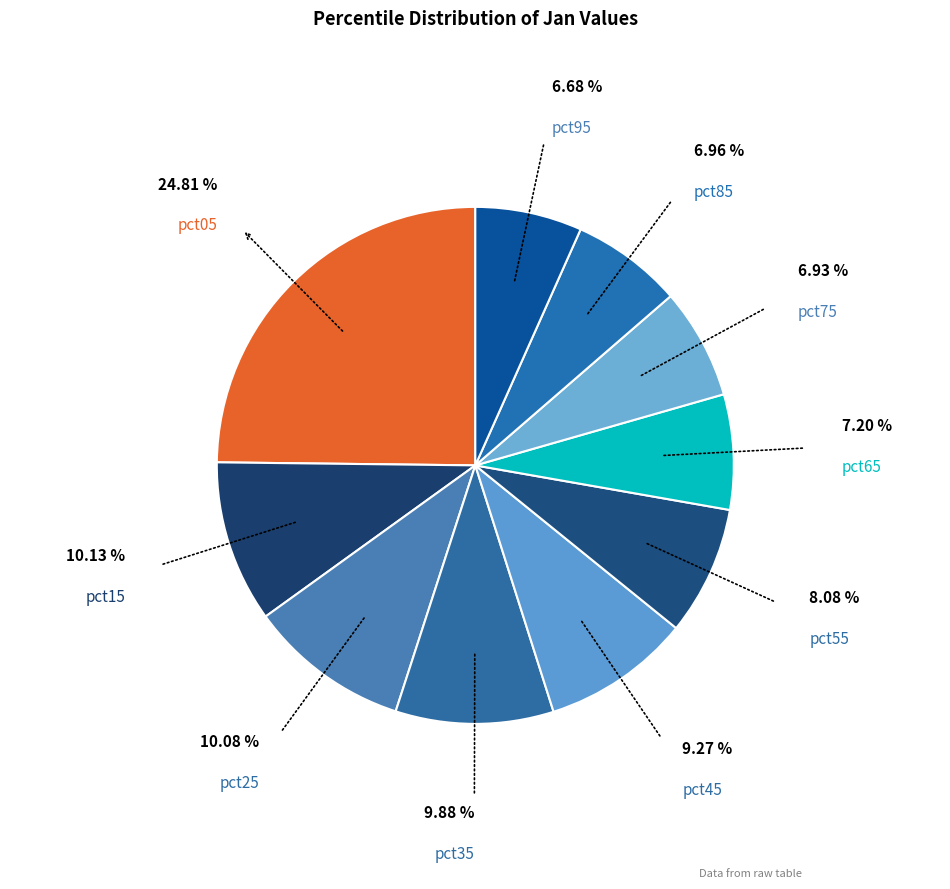

Rank the categories by value from highest to lowest.

pct05, pct15, pct25, pct35, pct45, pct55, pct65, pct85, pct75, pct95